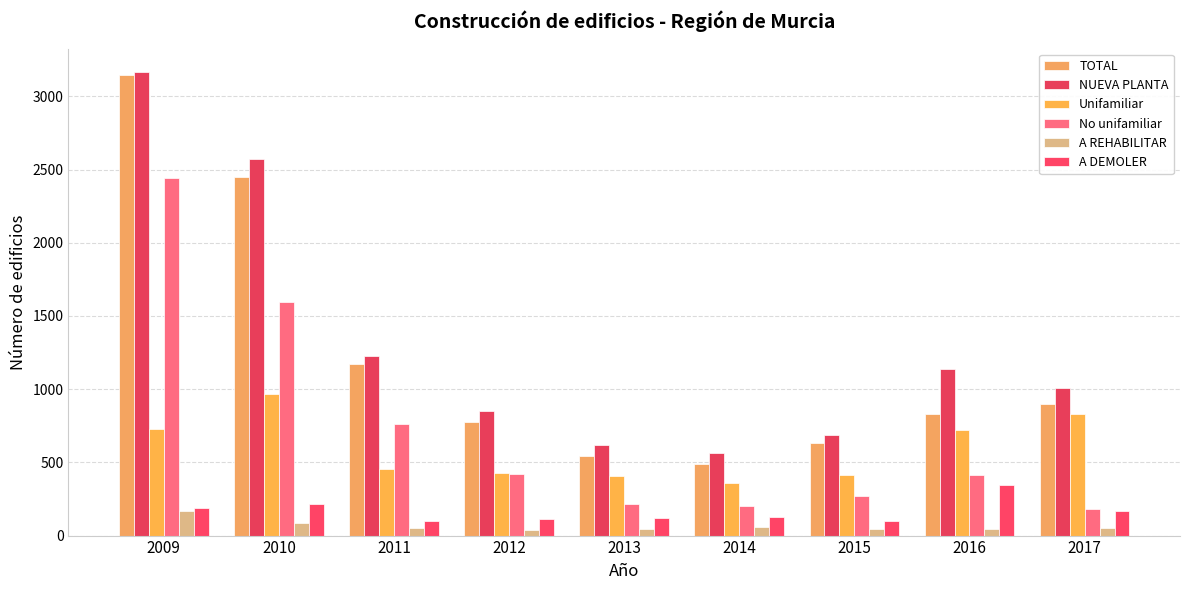

What is the difference between the maximum and second lowest values in the A REHABILITAR series?

122